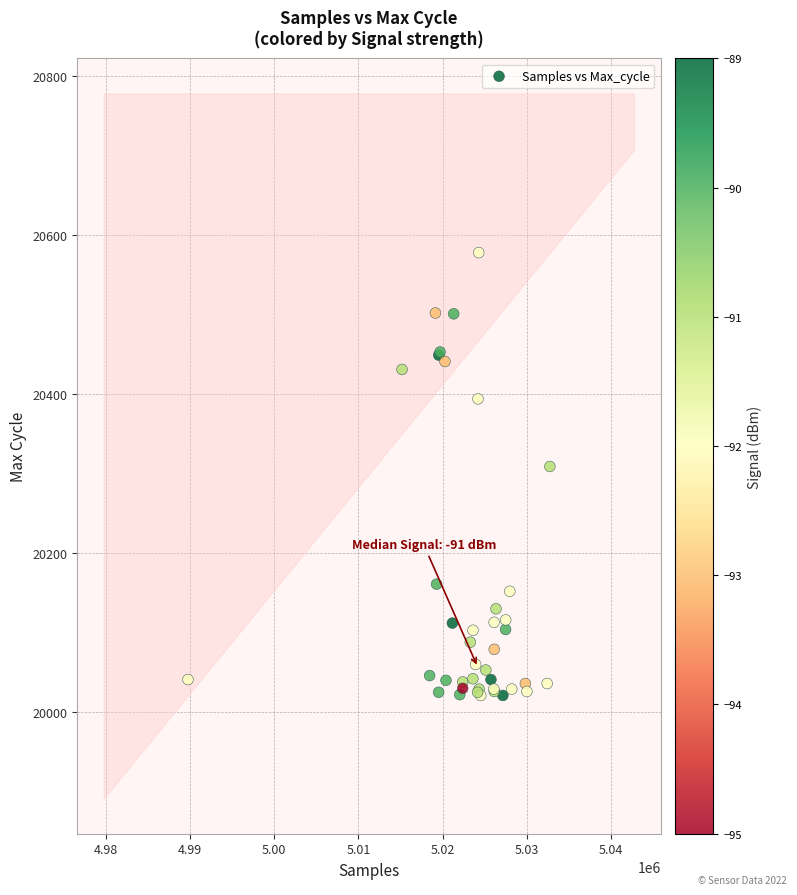

What Y value in the scatter plot is closest to 20299?

20309